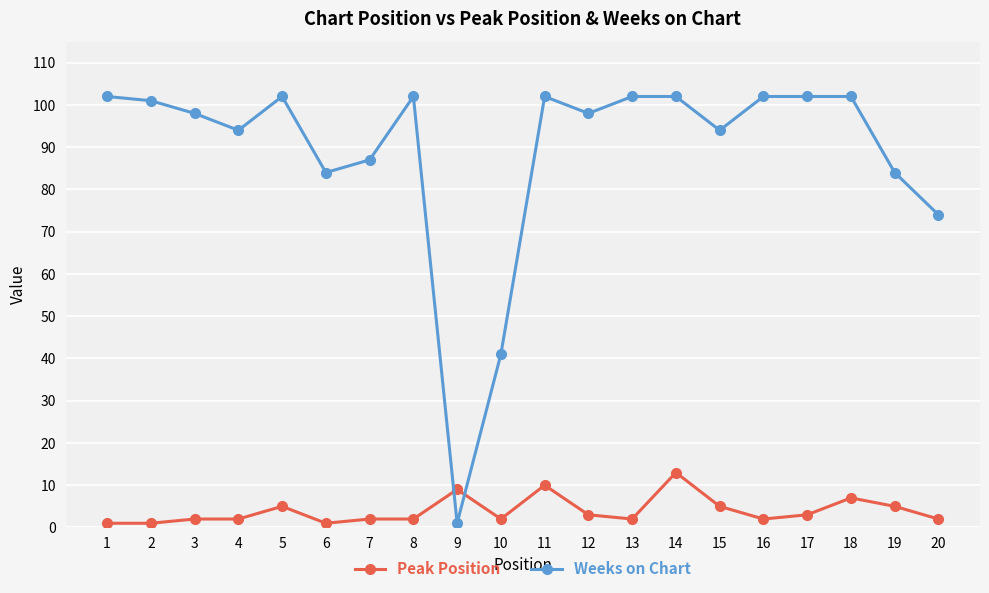

What is the lowest value of the Weeks on Chart series?

1